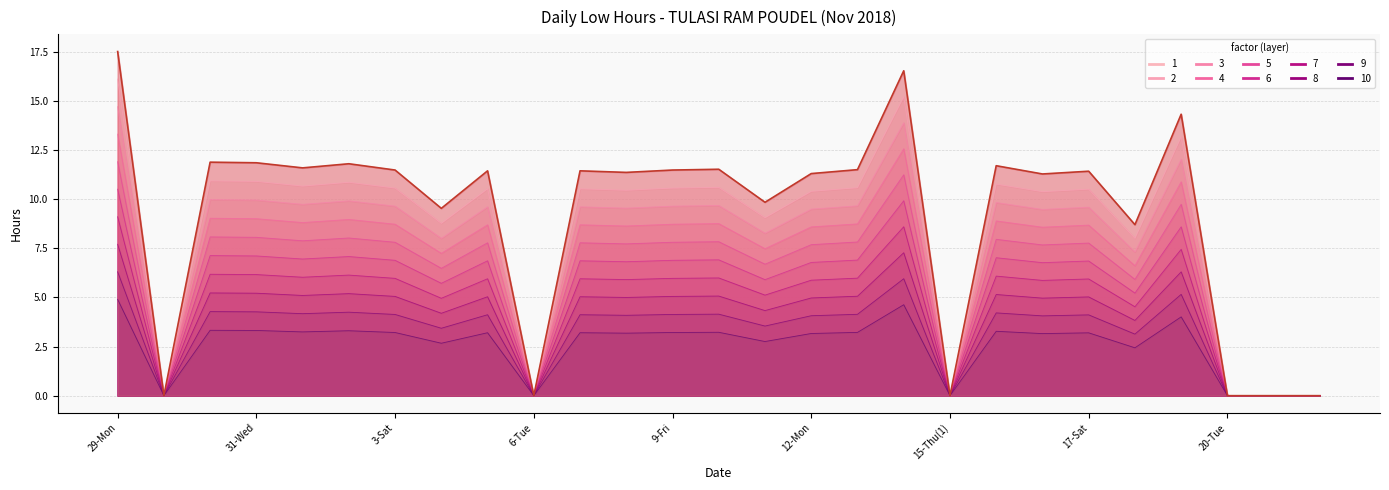

At which category does the data reach its first local peak?

30-Tue(2)